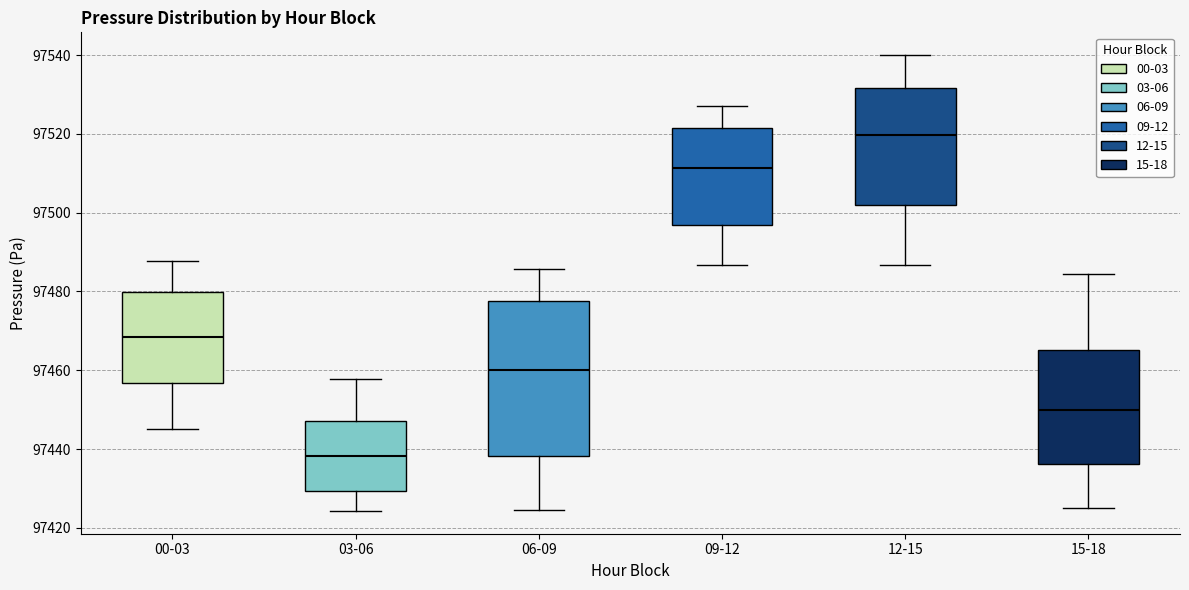

Where does the median line of the box for 03-06 sit on the y-axis? The values are not printed on the chart, so give them approximately, as read against the axis.

97438